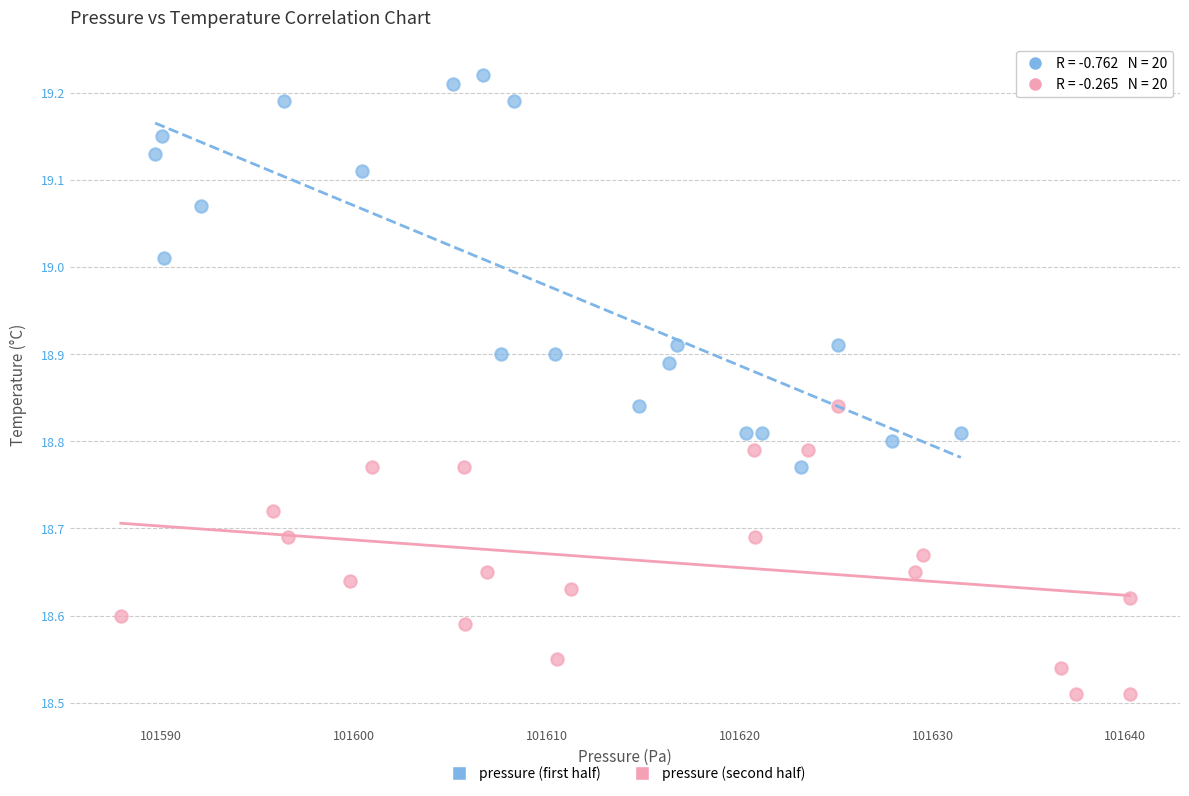

Which series reaches the maximum Y coordinate?

pressure (first half)